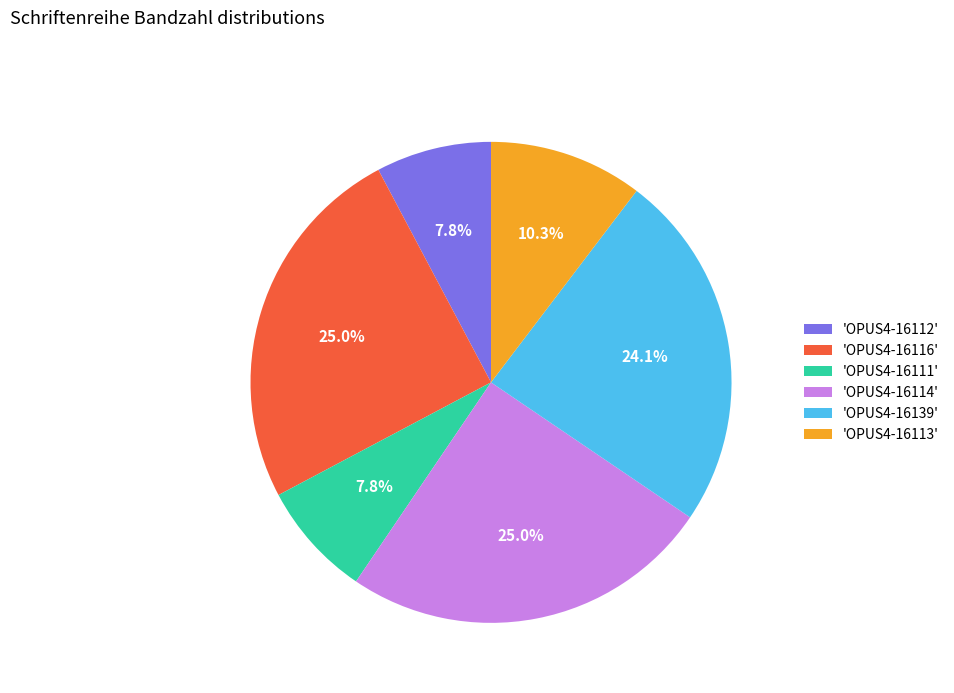

Which has a higher value, 'OPUS4-16116' or 'OPUS4-16112'?

'OPUS4-16116'